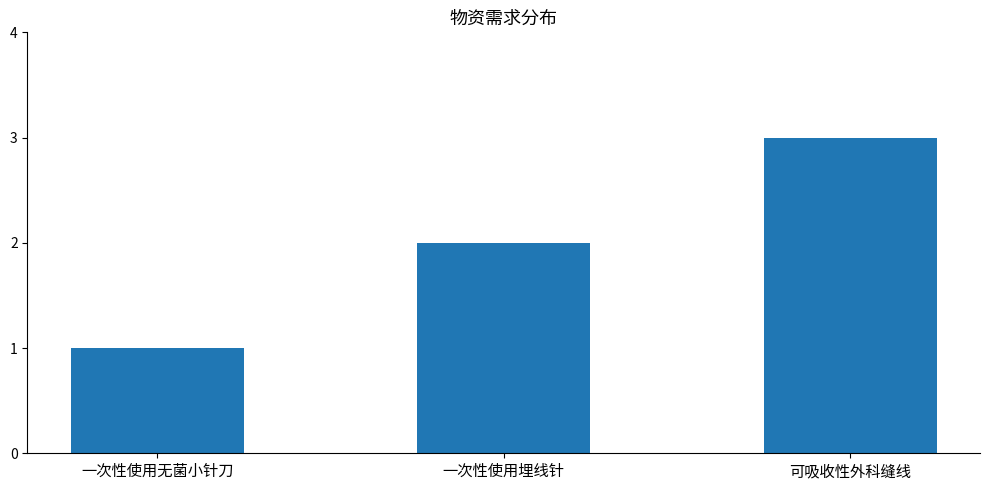

Reading left to right, what are all the values shown in this chart?

1	2	3